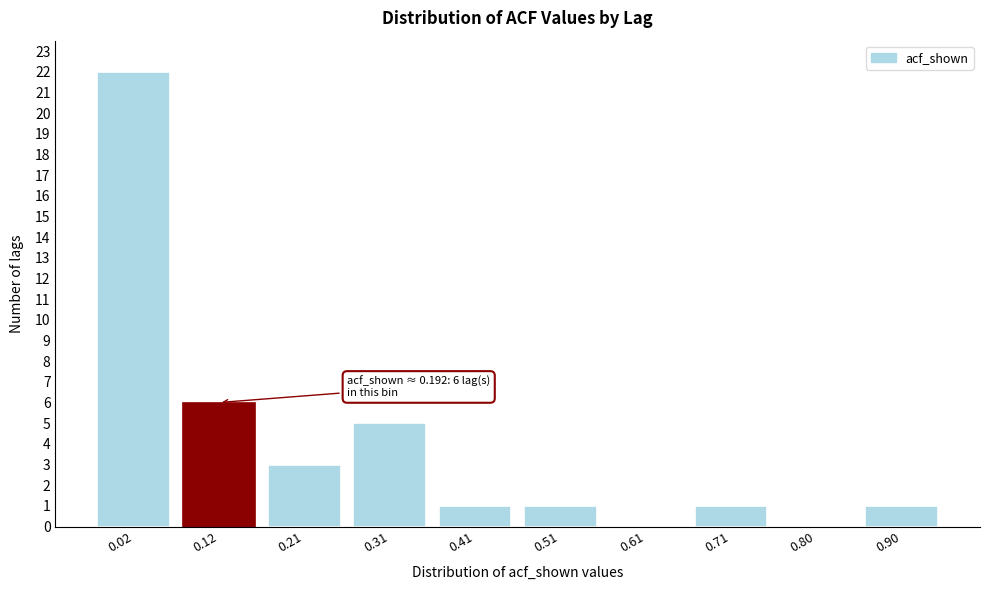

Reading left to right, list all the values displayed in this chart.

0.02=22	0.12=6	0.21=3	0.31=5	0.41=1	0.51=1	0.61=0	0.71=1	0.80=0	0.90=1